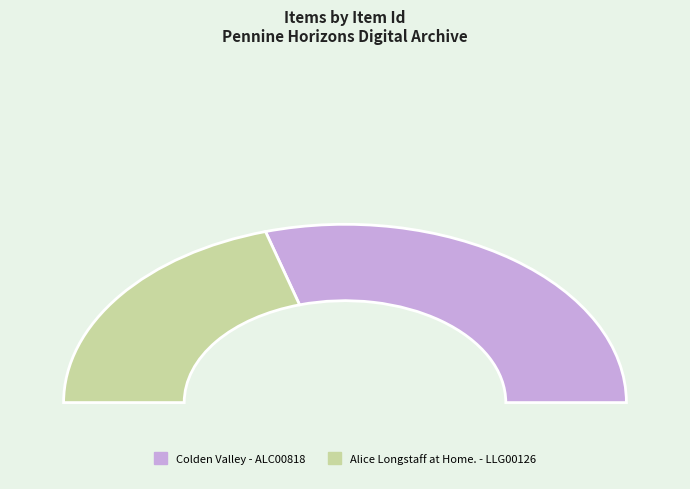

Which slice represents more than half of the pie?

Colden Valley - ALC00818